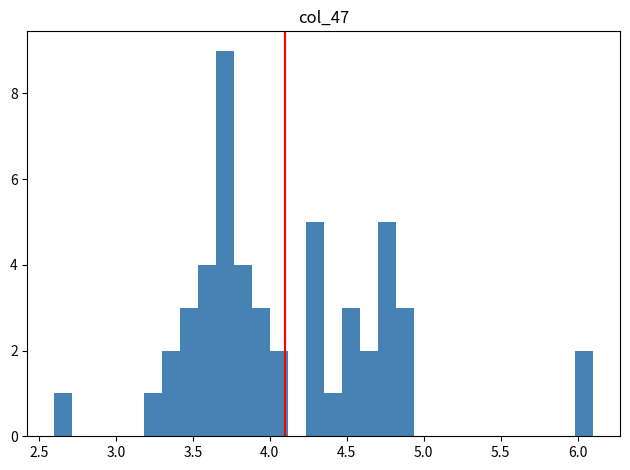

Around what value on the x-axis is the tallest bar? Give the approximate position of its centre, as read against the axis.

3.70